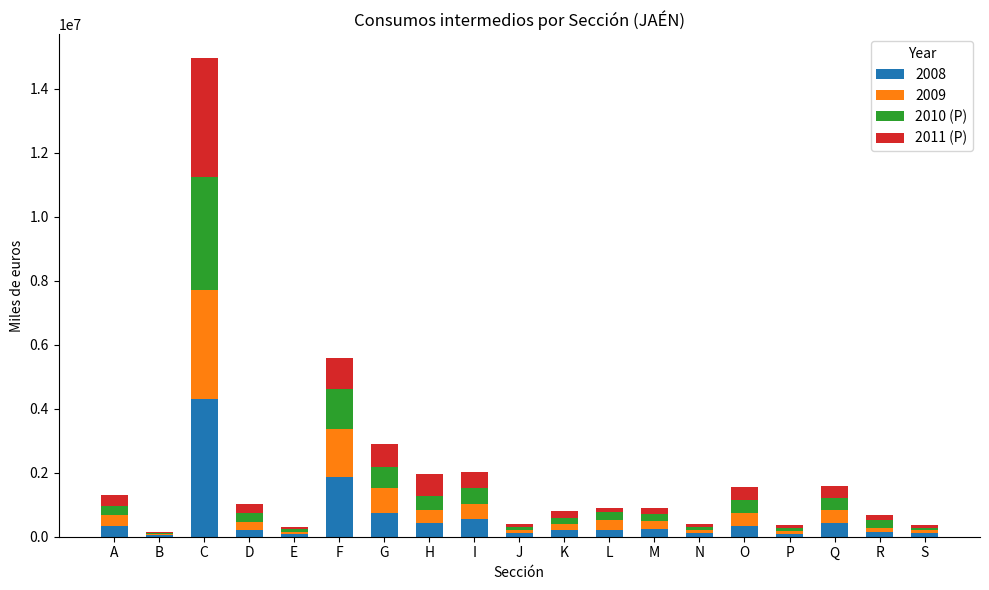

At which category is the sum across all series the highest?

C